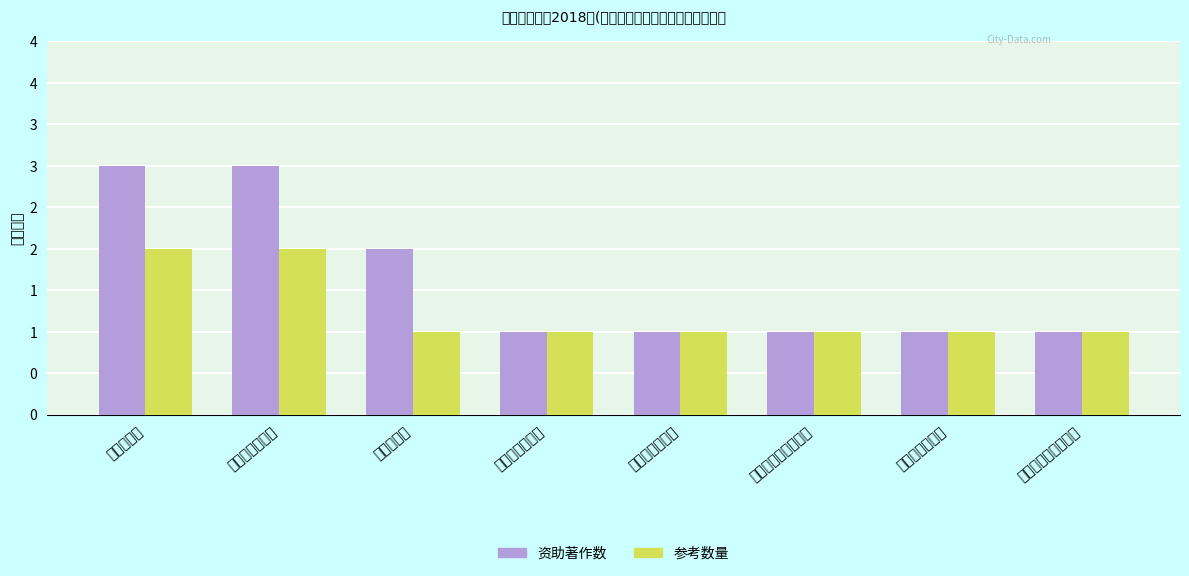

What is the label of the 1st bar from the left?

科学出版社